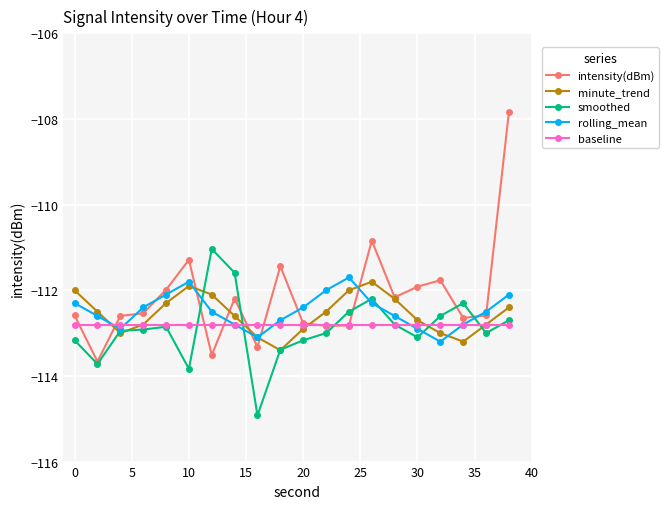

True or false: smoothed has more than 0 interior local peaks.

True